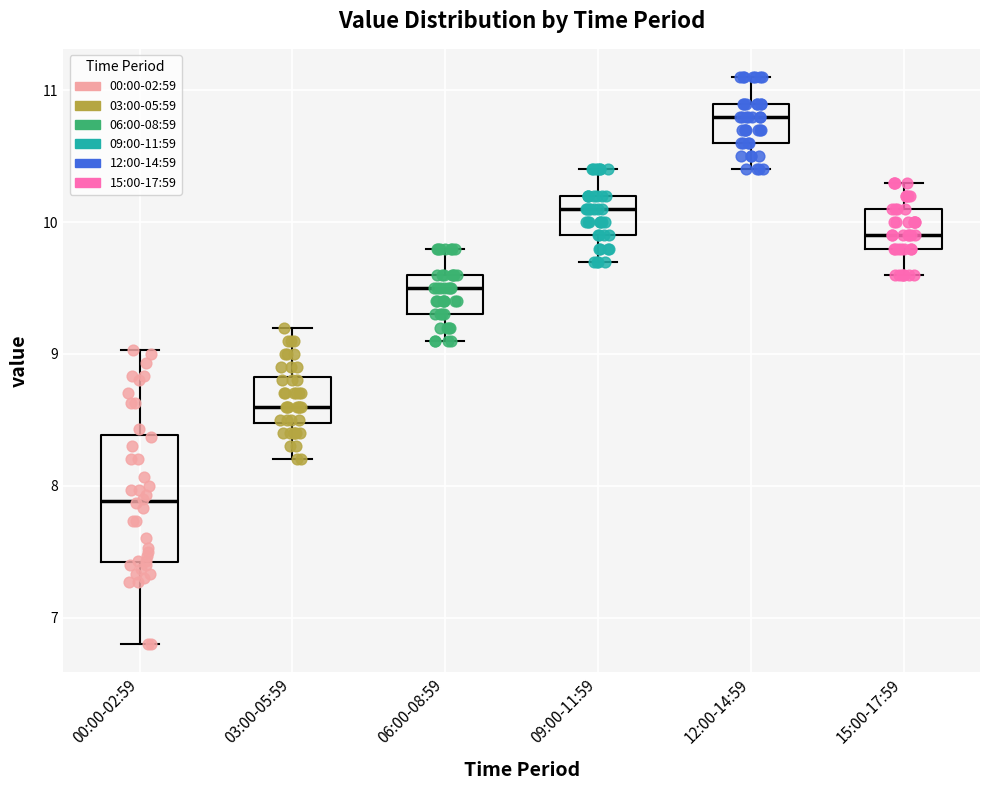

Reading left to right, read every box against the y-axis: the position of its median line, the range the box covers, and the ends of its whiskers. The values are not printed on the chart, so give them approximately, as read against the axis.

00:00-02:59: median 7.9, box 7.4 to 8.4, whiskers 6.8 to 9.0
03:00-05:59: median 8.6, box 8.5 to 8.8, whiskers 8.2 to 9.2
06:00-08:59: median 9.5, box 9.3 to 9.6, whiskers 9.1 to 9.8
09:00-11:59: median 10.1, box 9.9 to 10.2, whiskers 9.7 to 10.4
12:00-14:59: median 10.8, box 10.6 to 10.9, whiskers 10.4 to 11.1
15:00-17:59: median 9.9, box 9.8 to 10.1, whiskers 9.6 to 10.3